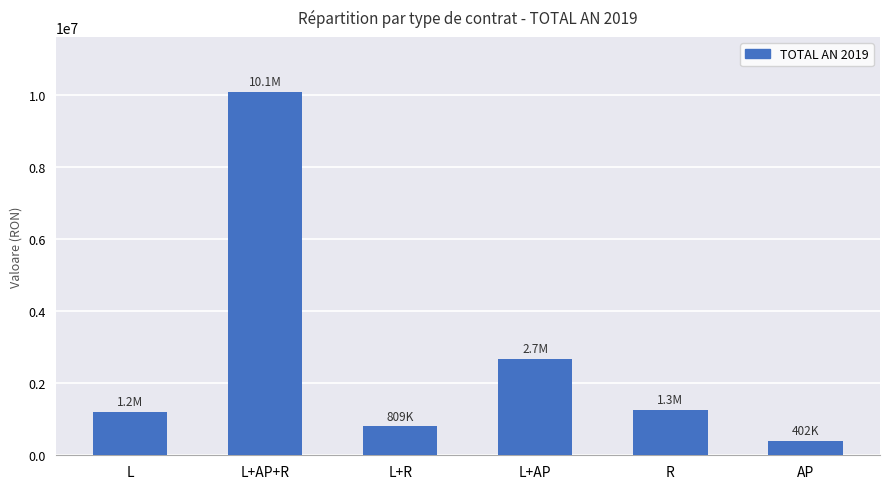

What is the label of the 3rd bar from the right?

L+AP